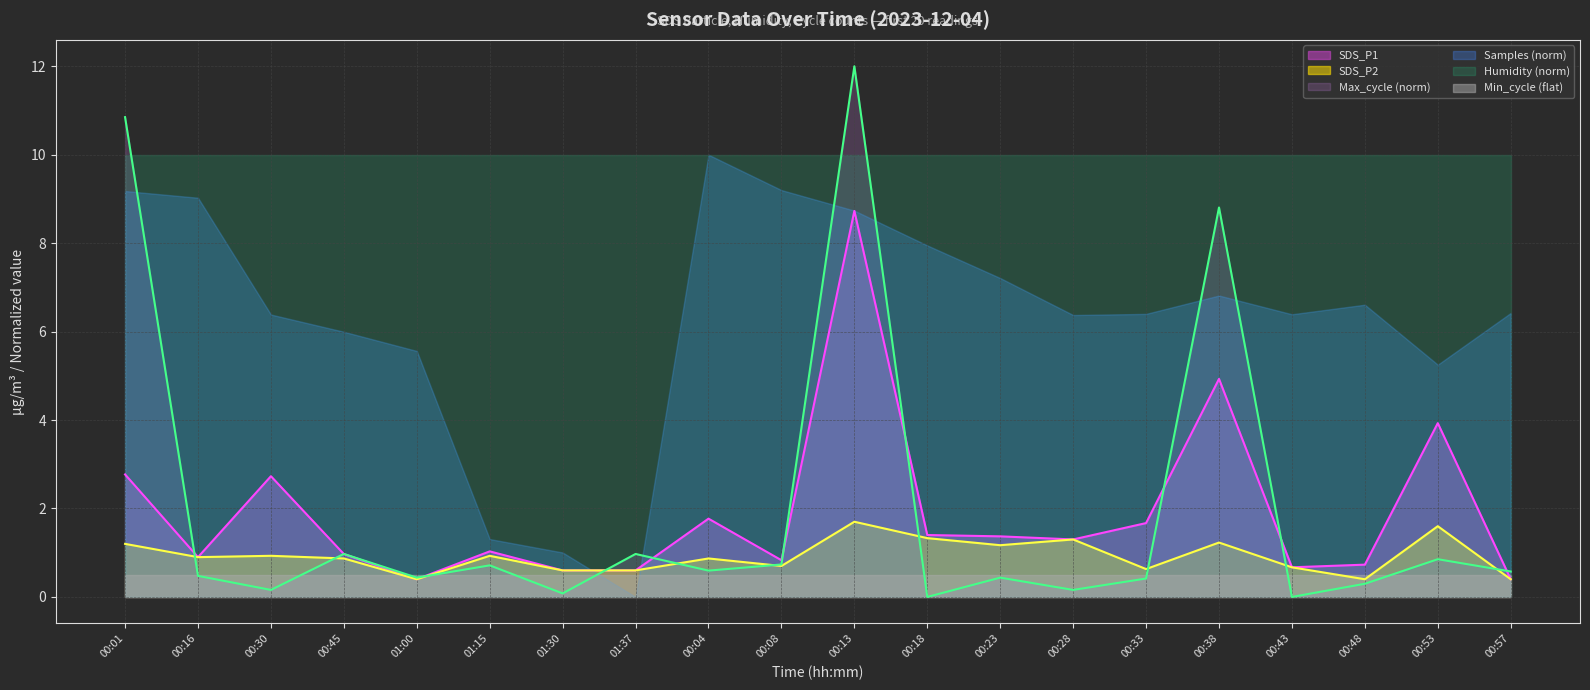

The value of Max_cycle at 00:43 is 0.0. True or false?

True